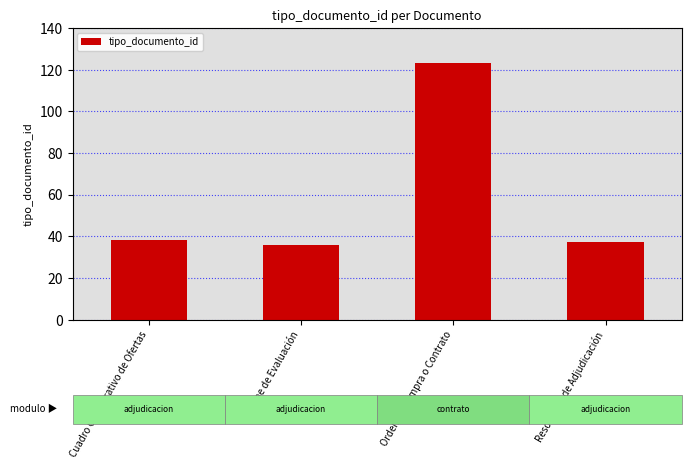

True or false: the data shows 37 at Resolución de Adjudicación.

True